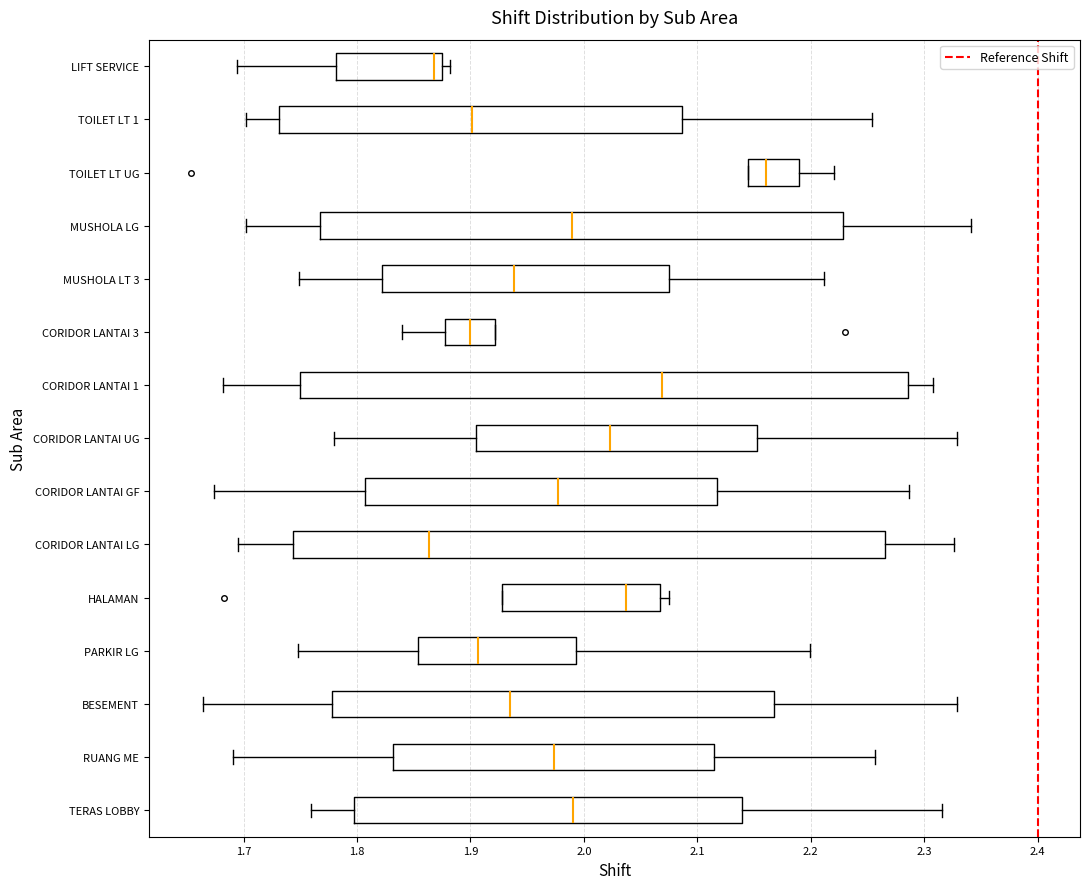

Which box has the furthest to the right median line?

TOILET LT UG